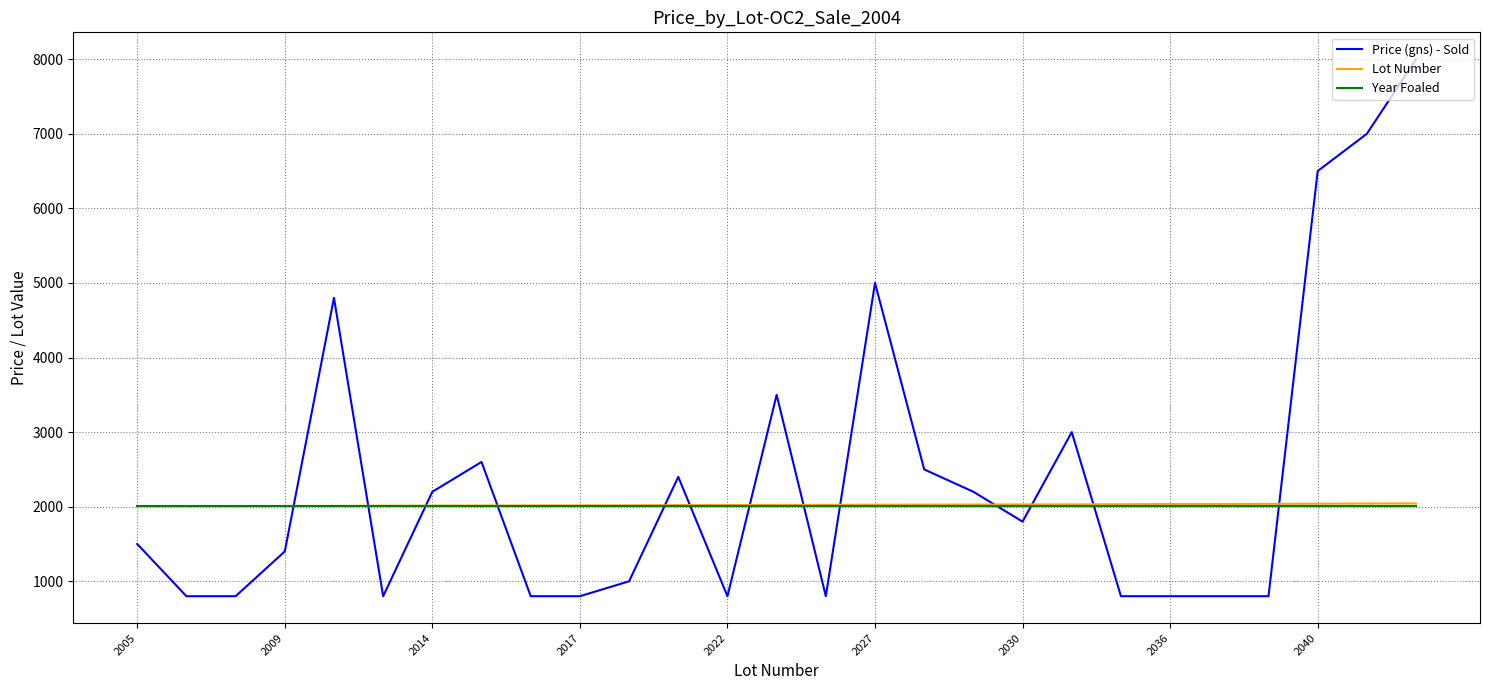

Which series has the largest total across all categories?

Price (gns) - Sold